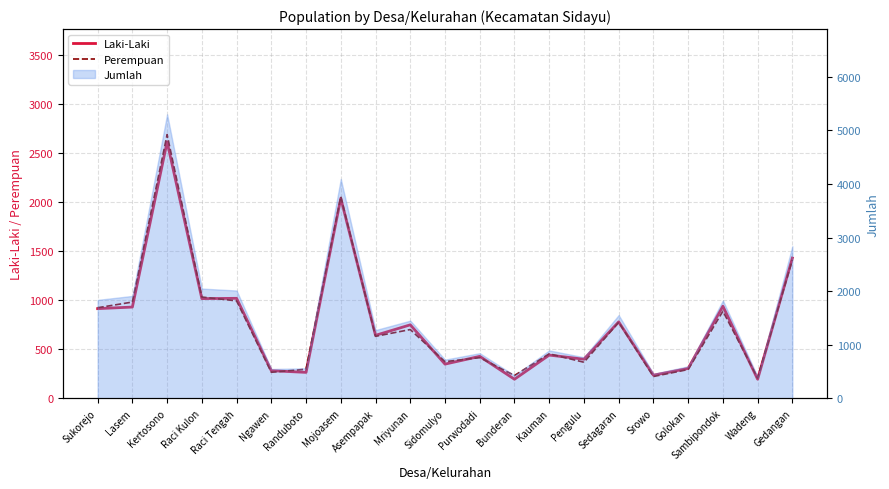

The value of Laki-Laki at Raci Kulon is 1016. True or false?

True